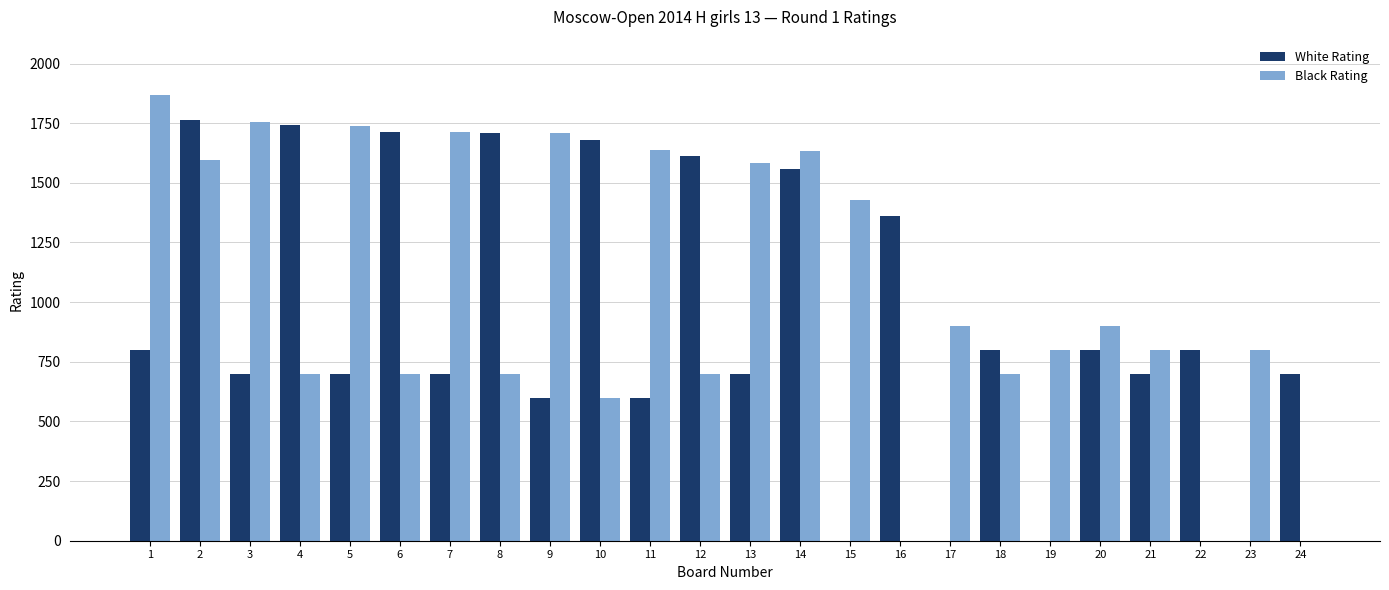

What is the difference between the White Rating values at 2 and 10?

85